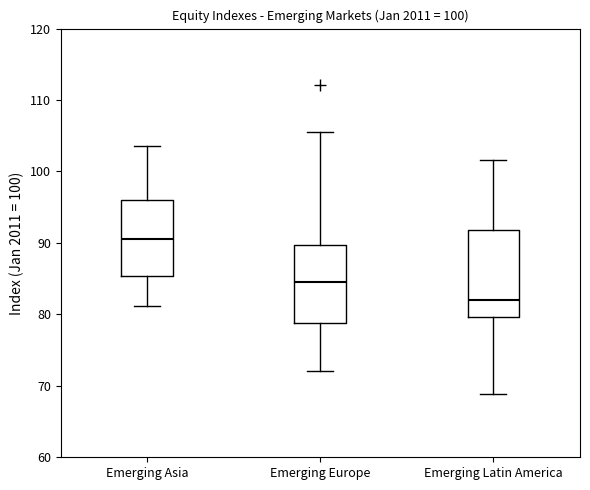

Which box has the lowest median line?

Emerging Latin America